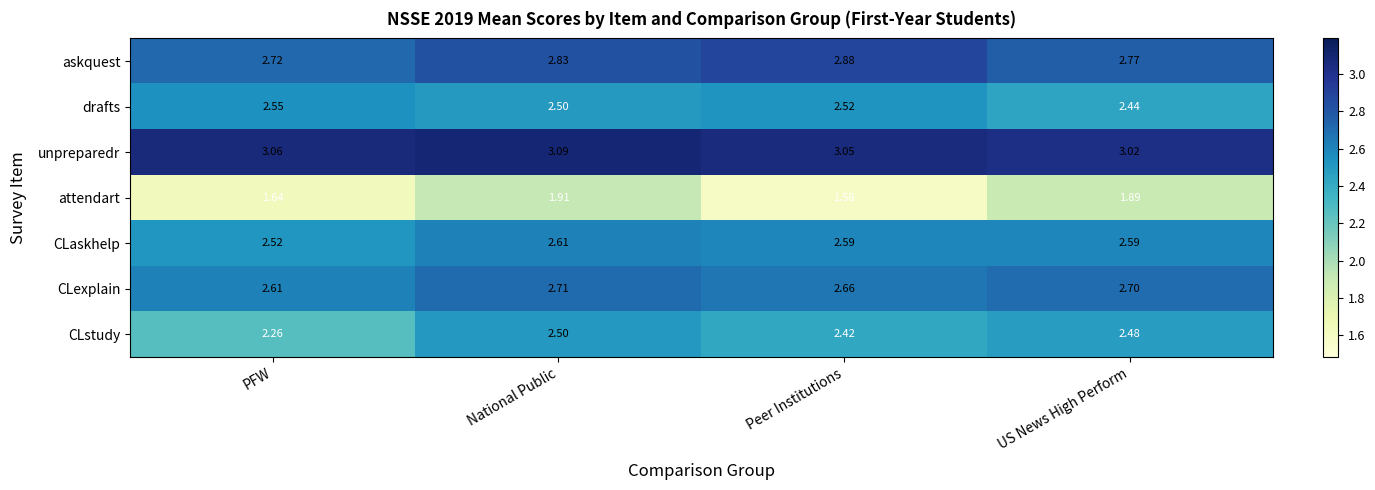

What is the total value across all series at US News High Perform?

17.9